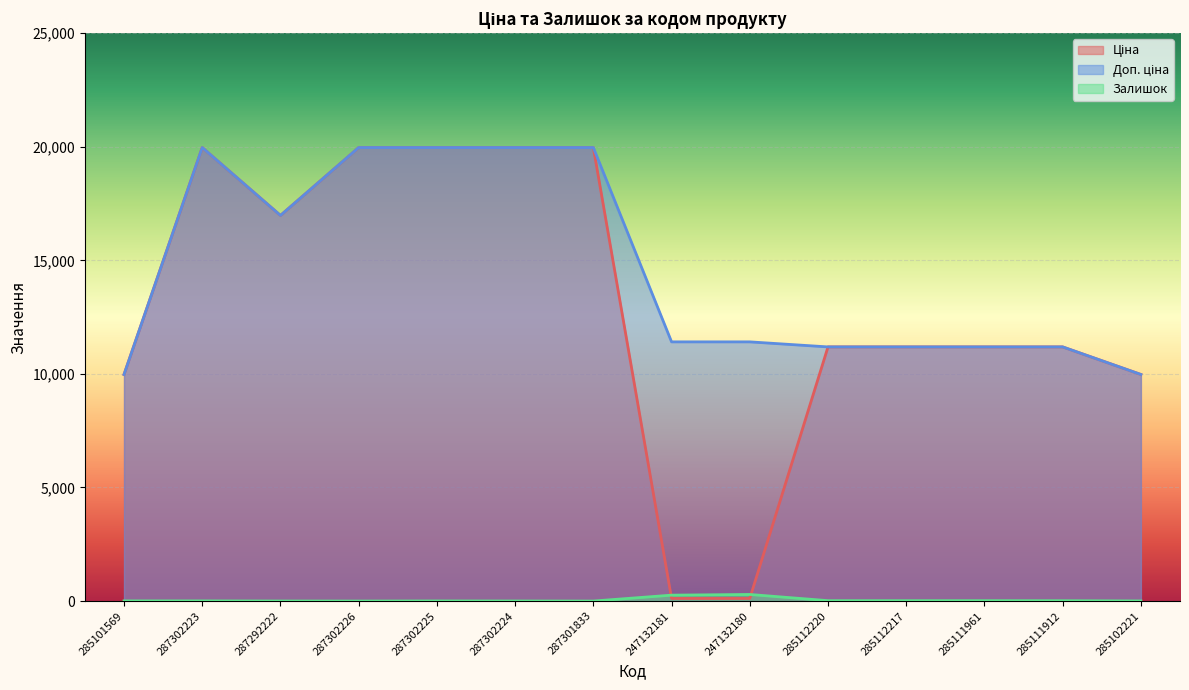

How many values in Залишок are above zero?

12